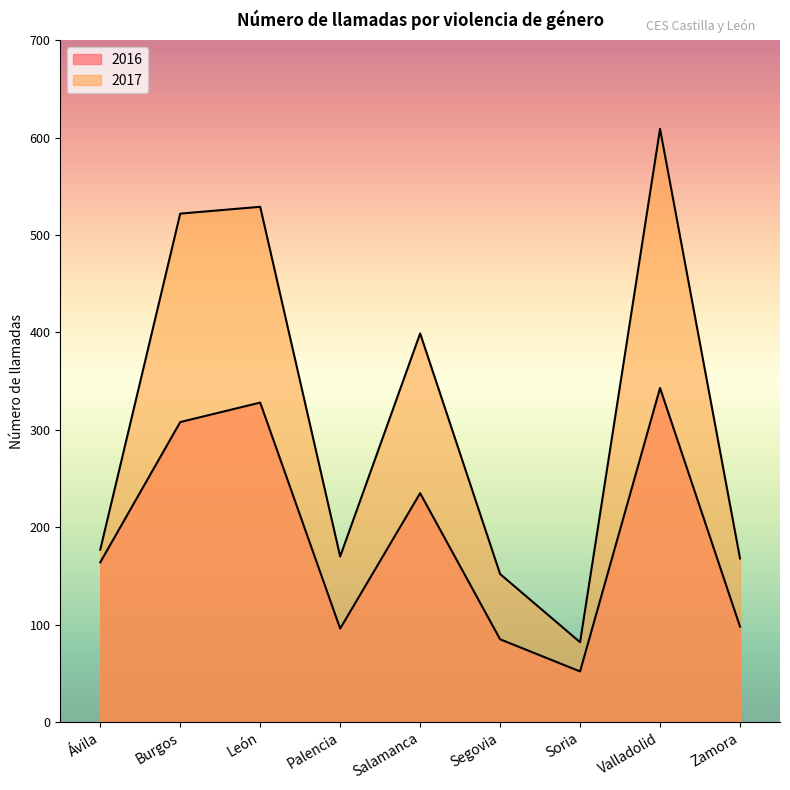

Is it true that 2017 equals 524 at Salamanca?

False